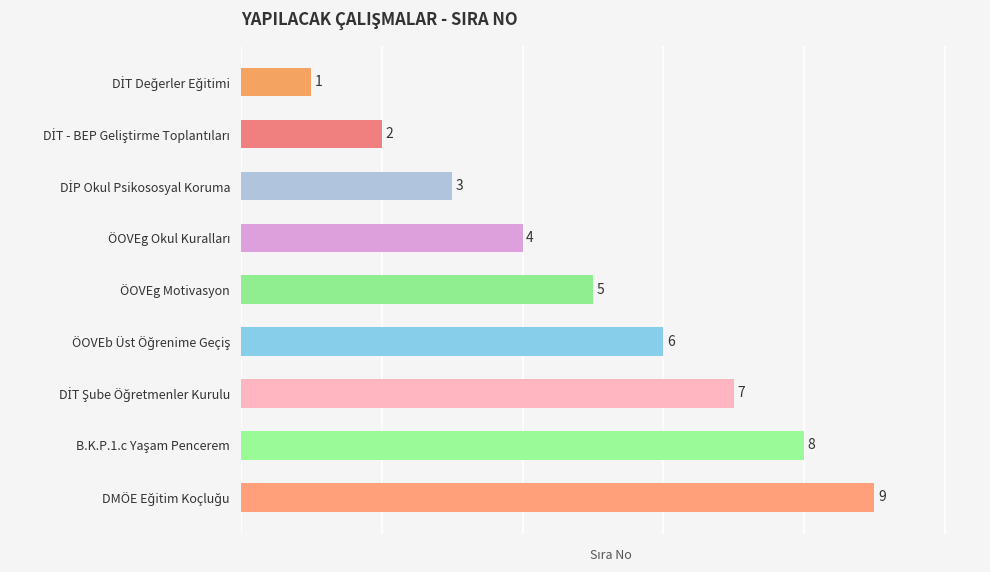

How many bars are there in total?

9